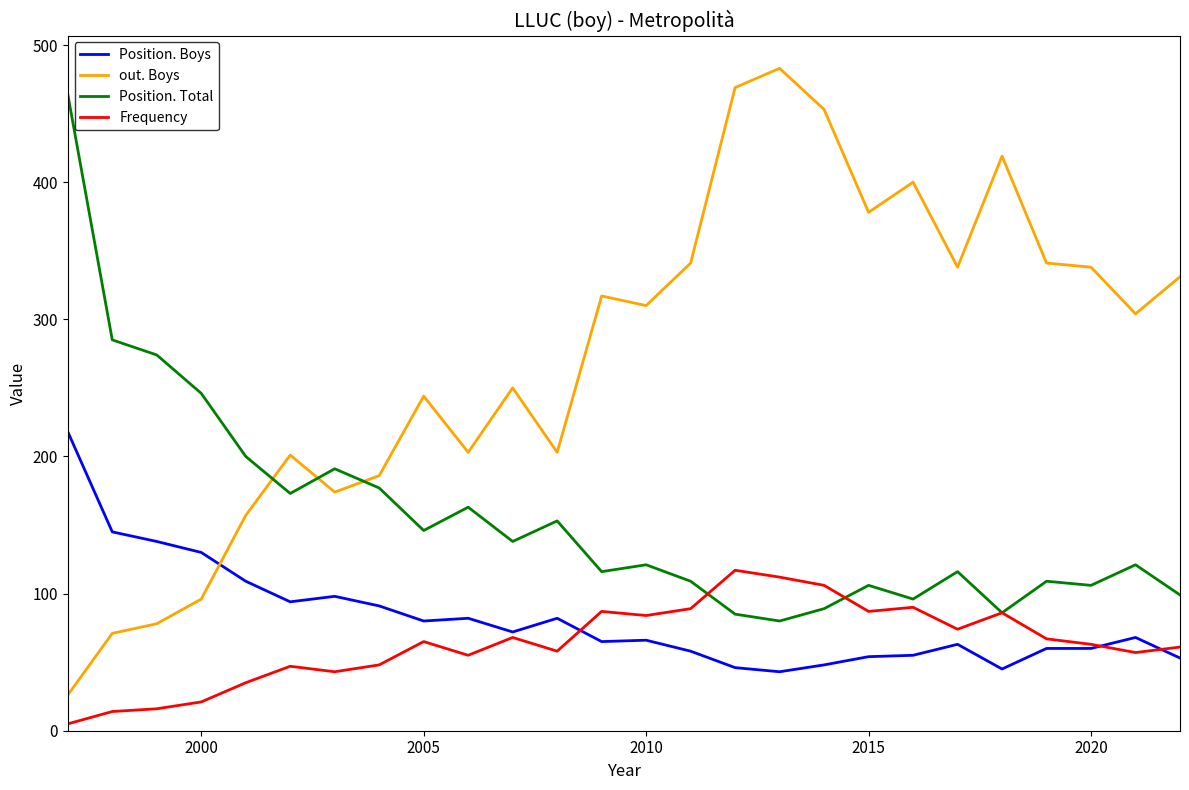

What is the highest value of the Position. Total series?

464